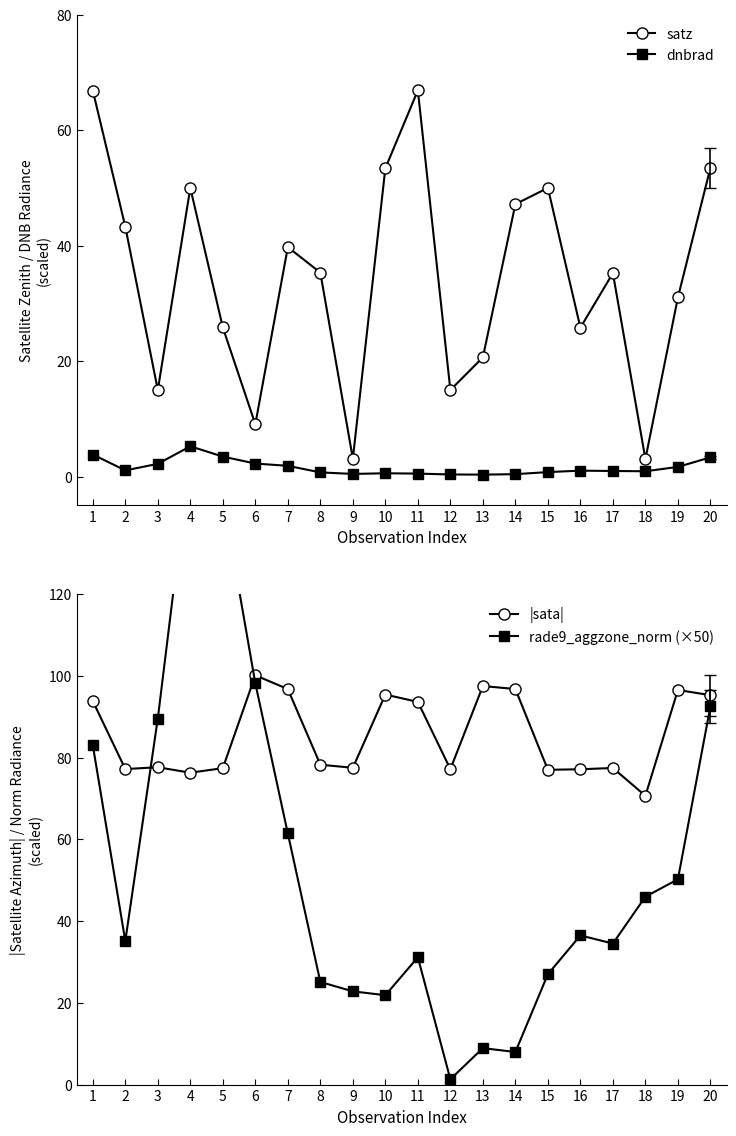

What is the approximate value of |sata| at 8?

78.2